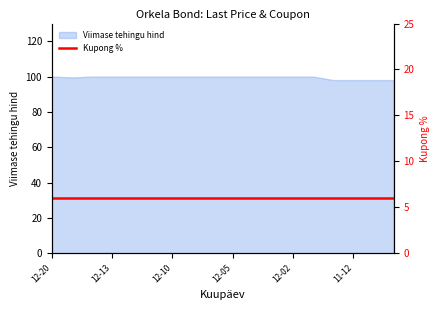

Reading left to right, list all the values displayed in this chart.

100.0	99.5	100.0	100.0	100.0	100.0	100.0	100.0	100.0	100.0	100.0	100.0	100.0	100.0	98.0	98.0	98.0	98.0